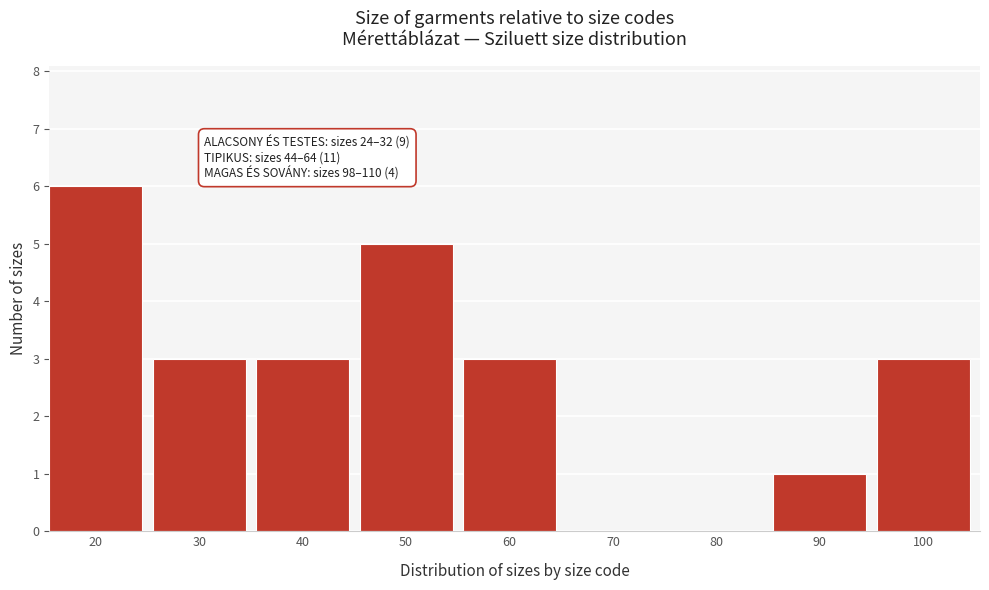

Reading right to left, extract all data points from this chart.

100=3	90=1	80=0	70=0	60=3	50=5	40=3	30=3	20=6